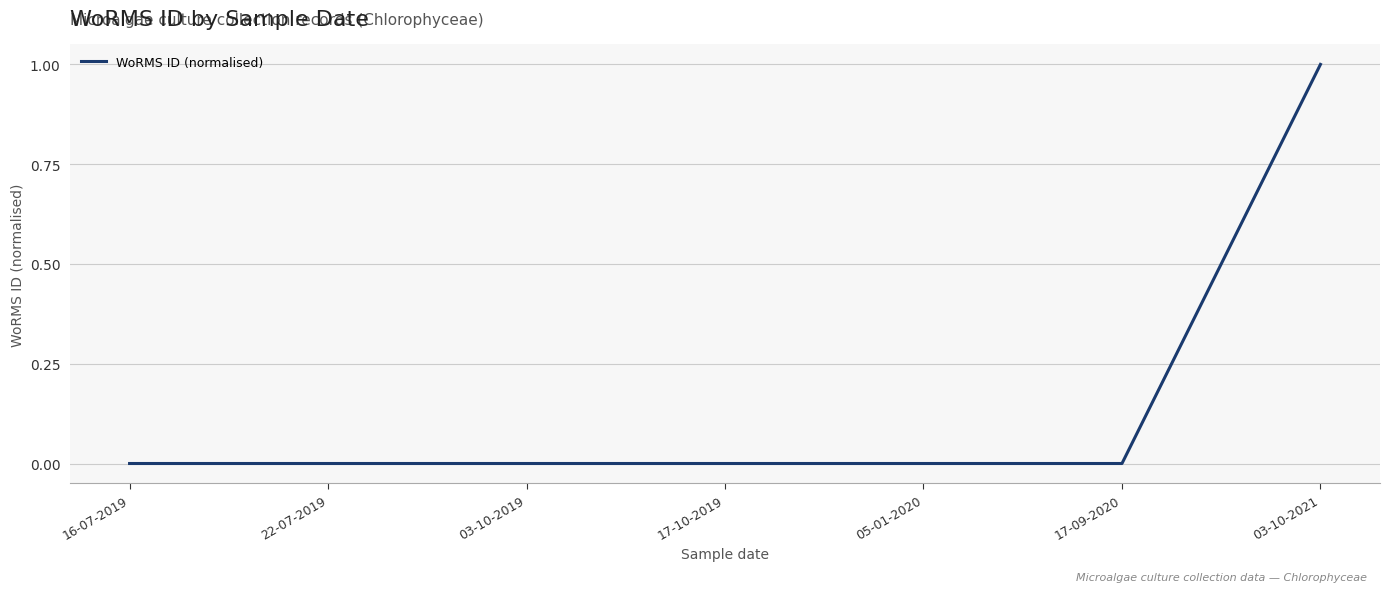

Between 17-09-2020 and 03-10-2021, which is larger?

03-10-2021